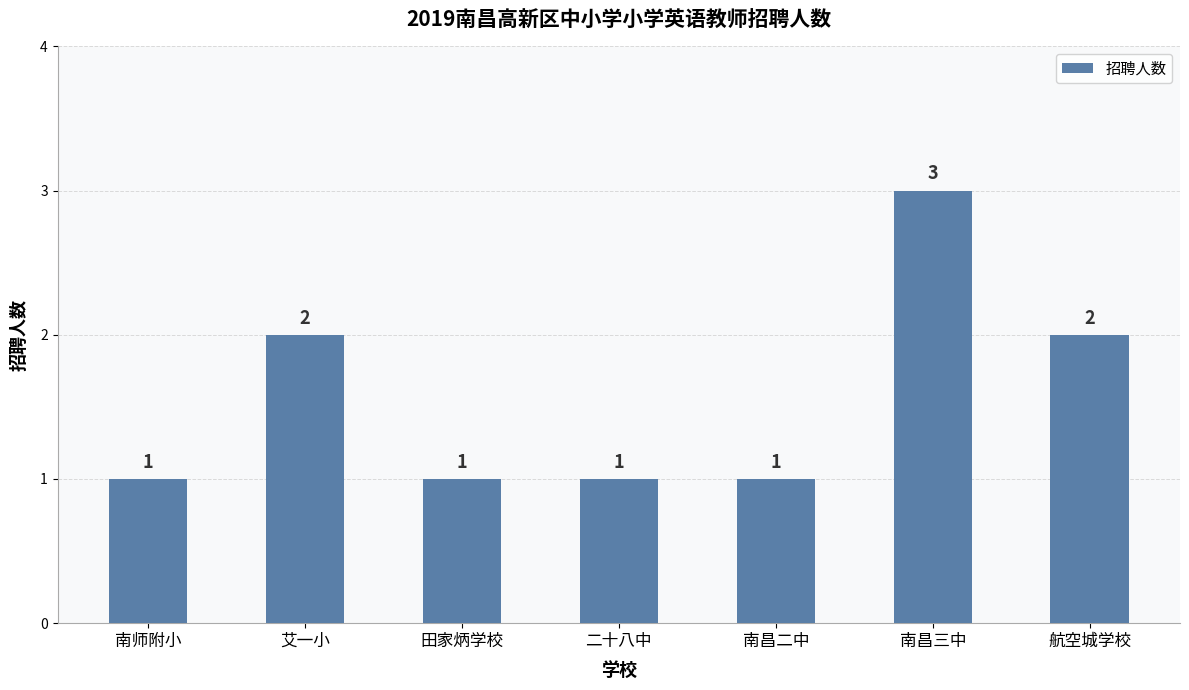

How many bars are there in total?

7